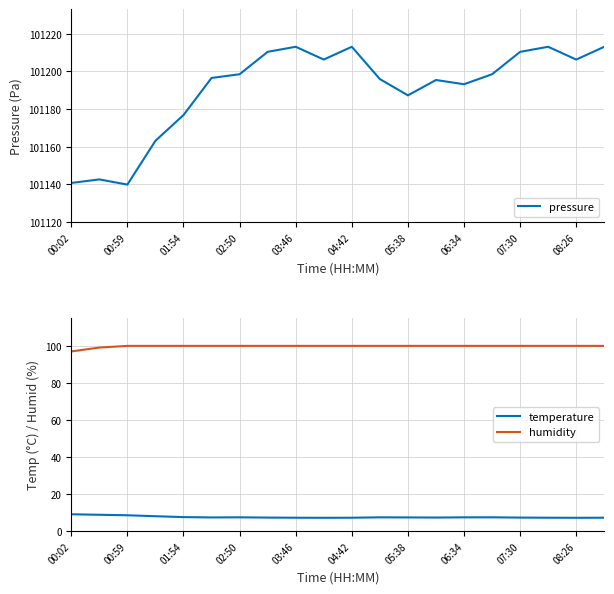

Read the temperature value at 01:54.

7.6